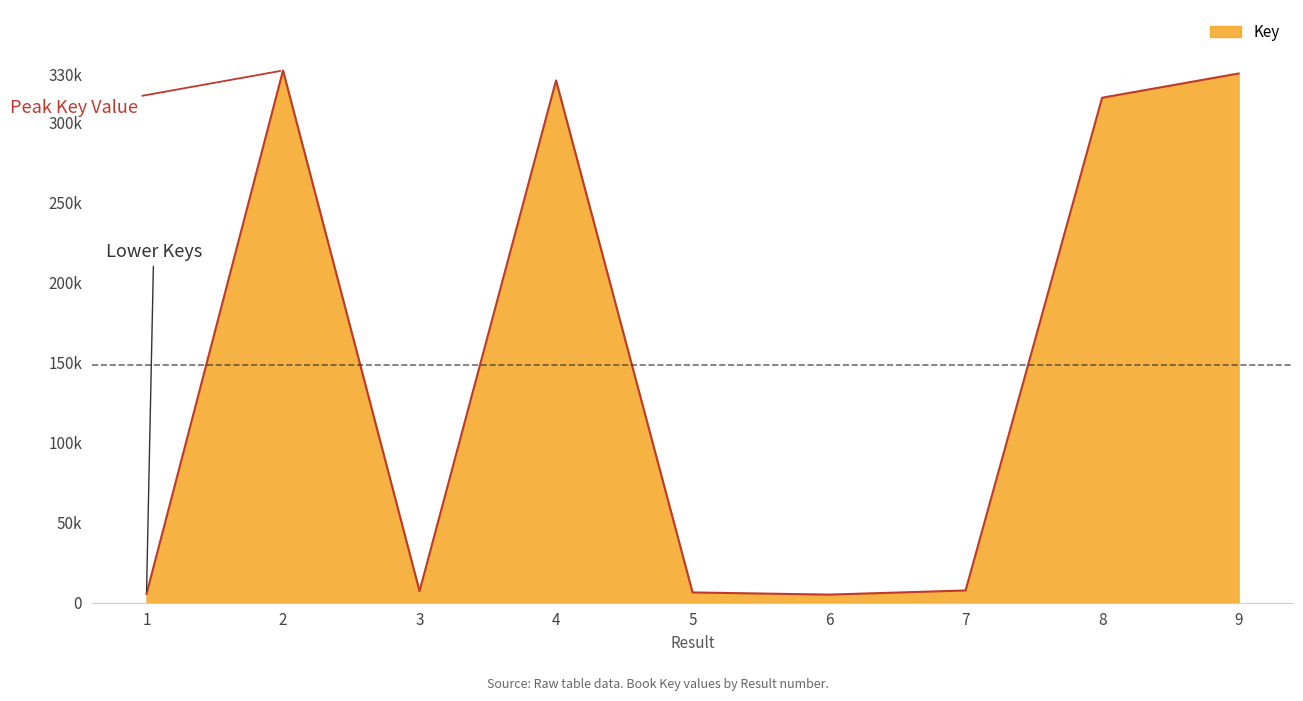

Between 9 and 8, which is larger?

9